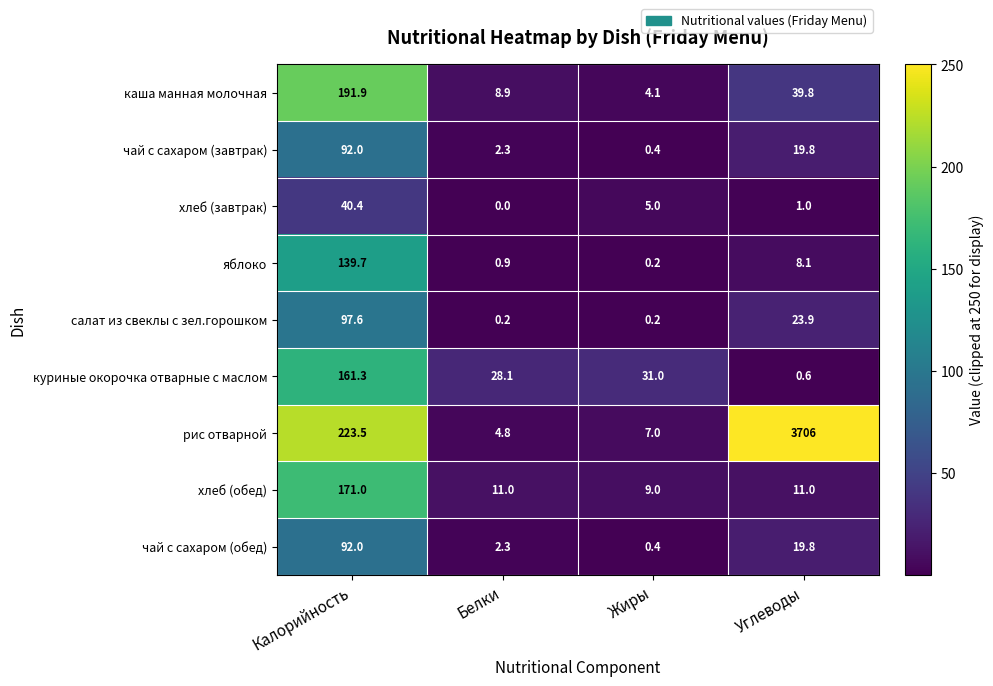

Is it true that чай с сахаром (завтрак) equals 11.0 at Углеводы?

False